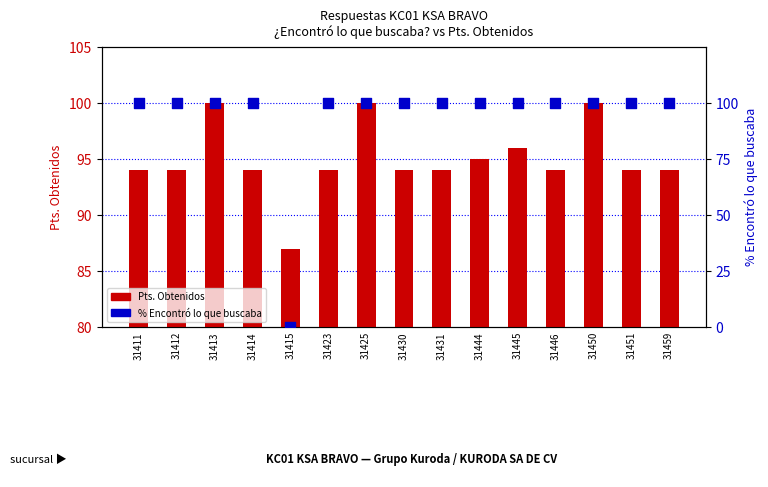

What is the total value across all series at 31459?

194